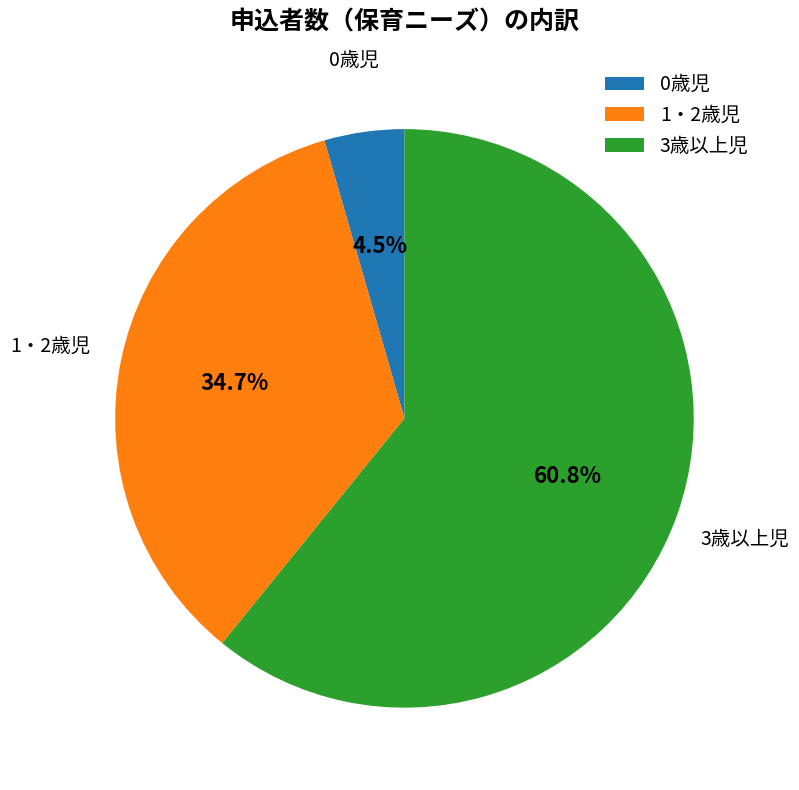

The 1・2歳児 slice represents 35% of the pie. True or false?

True